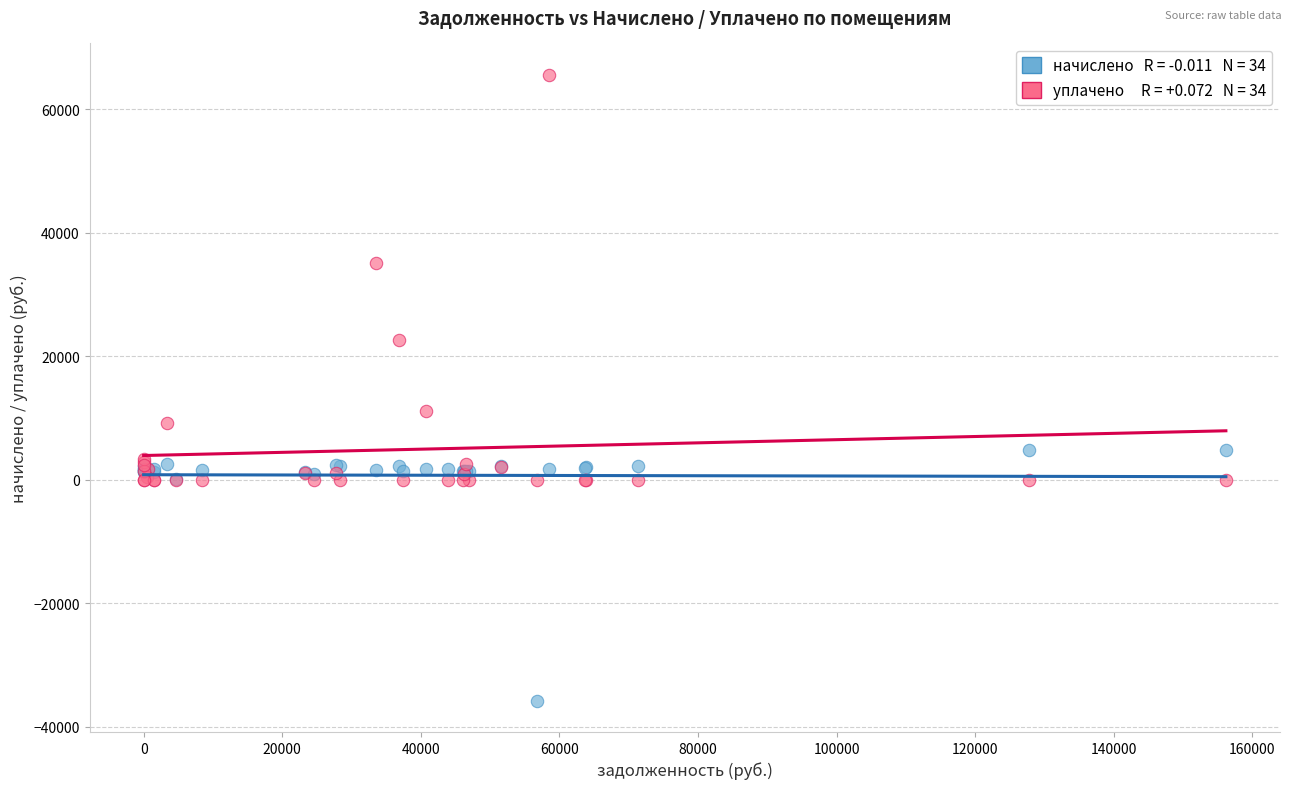

Across all series, what Y value is closest to 14937?

11146.1